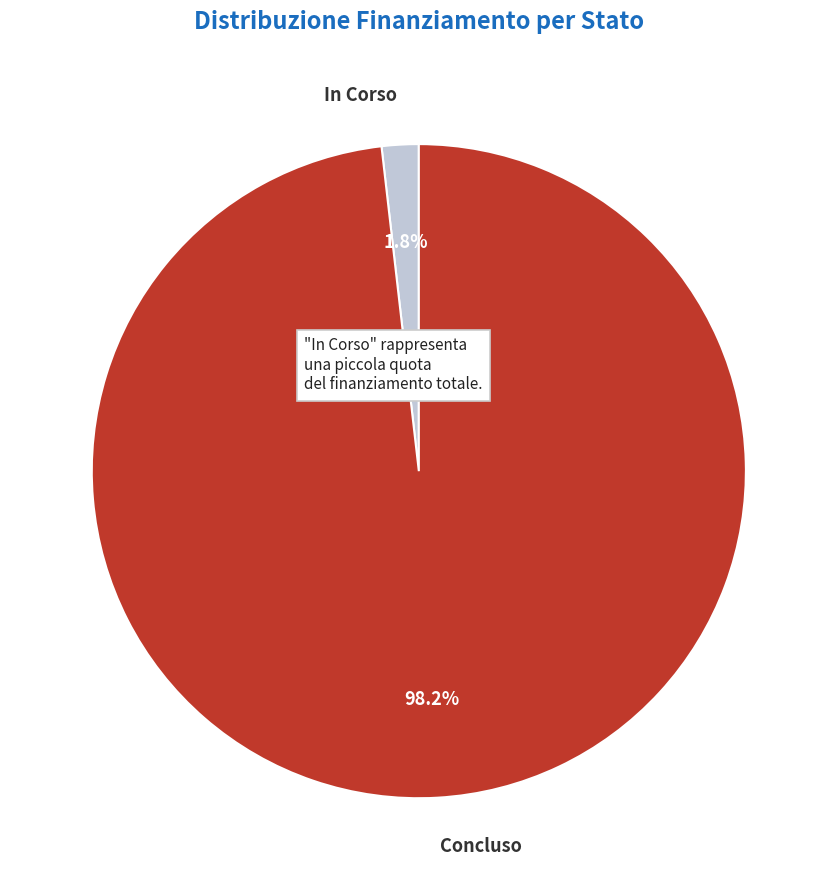

Which slice is the smallest?

In Corso